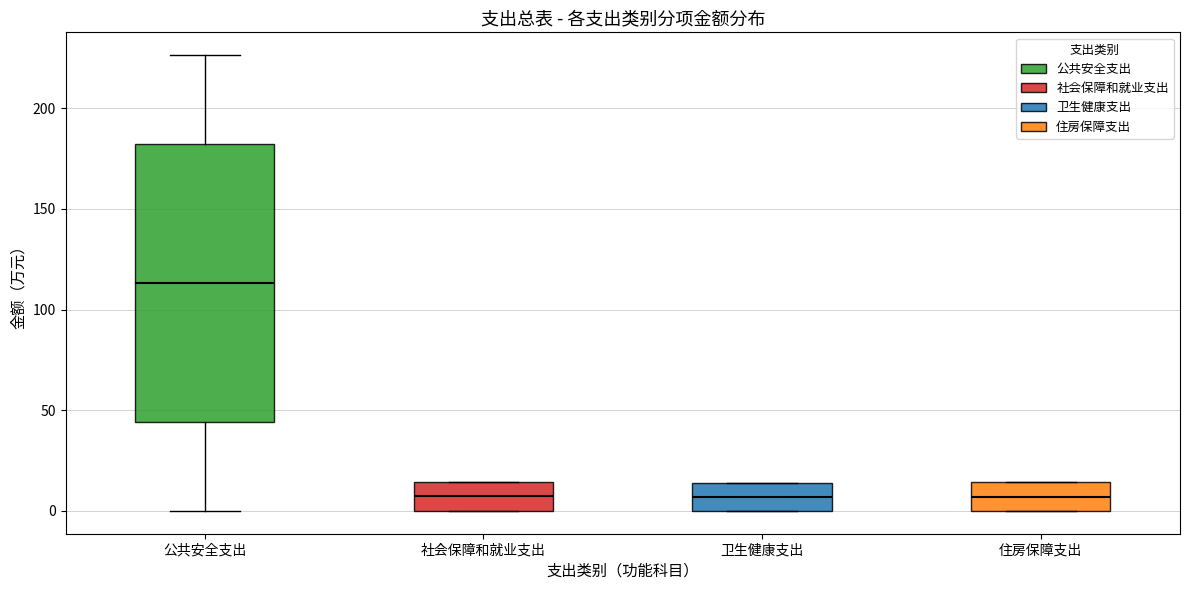

Reading left to right, read every box against the y-axis: the position of its median line, the range the box covers, and the ends of its whiskers. The values are not printed on the chart, so give them approximately, as read against the axis.

公共安全支出: median 115, box 45 to 180, whiskers 0 to 225
社会保障和就业支出: median 5, box 0 to 15, whiskers 0 to 15
卫生健康支出: median 5, box 0 to 15, whiskers 0 to 15
住房保障支出: median 5, box 0 to 15, whiskers 0 to 15